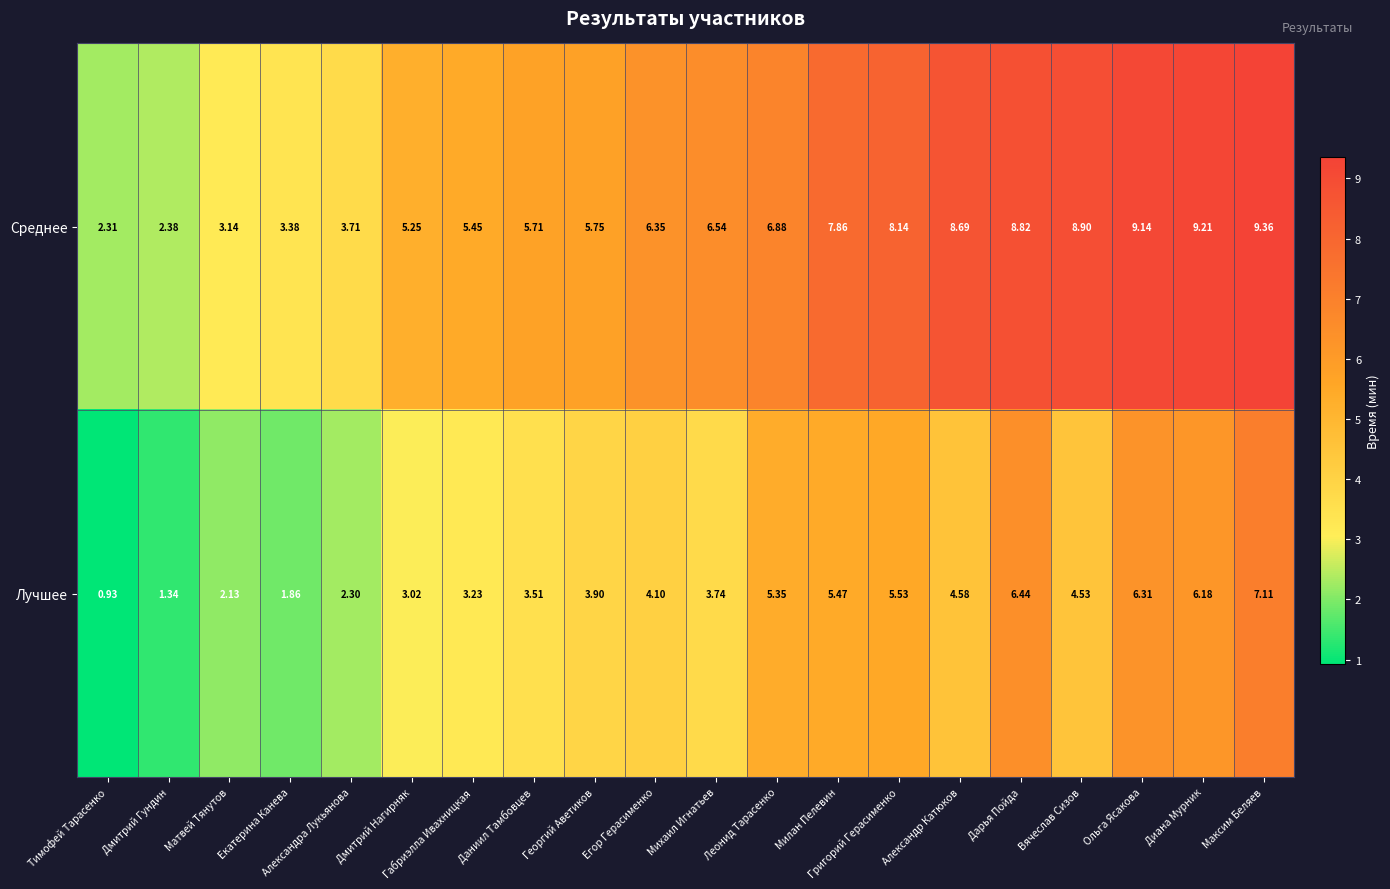

At which label does Лучшее reach its minimum?

Тимофей Тарасенко